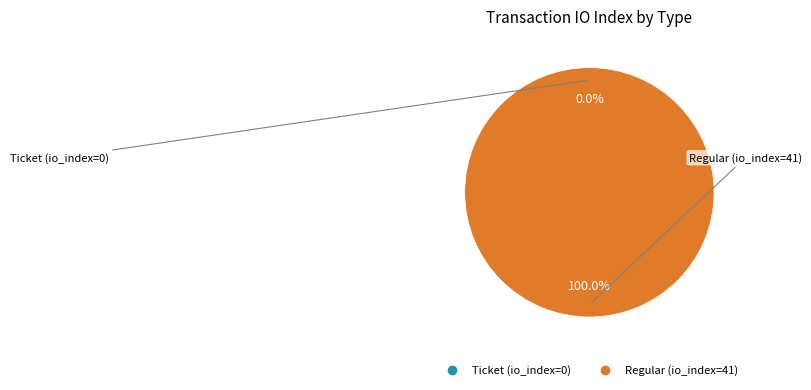

To the nearest percent, what is the average slice percentage?

50%